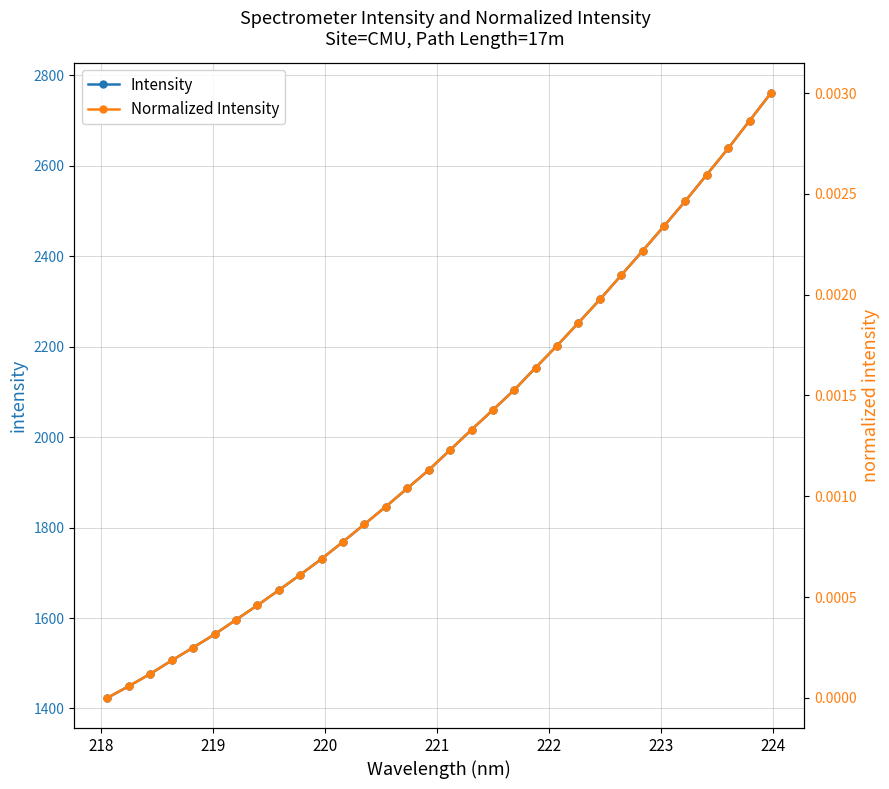

What is the label of the 2nd point from the left?

218